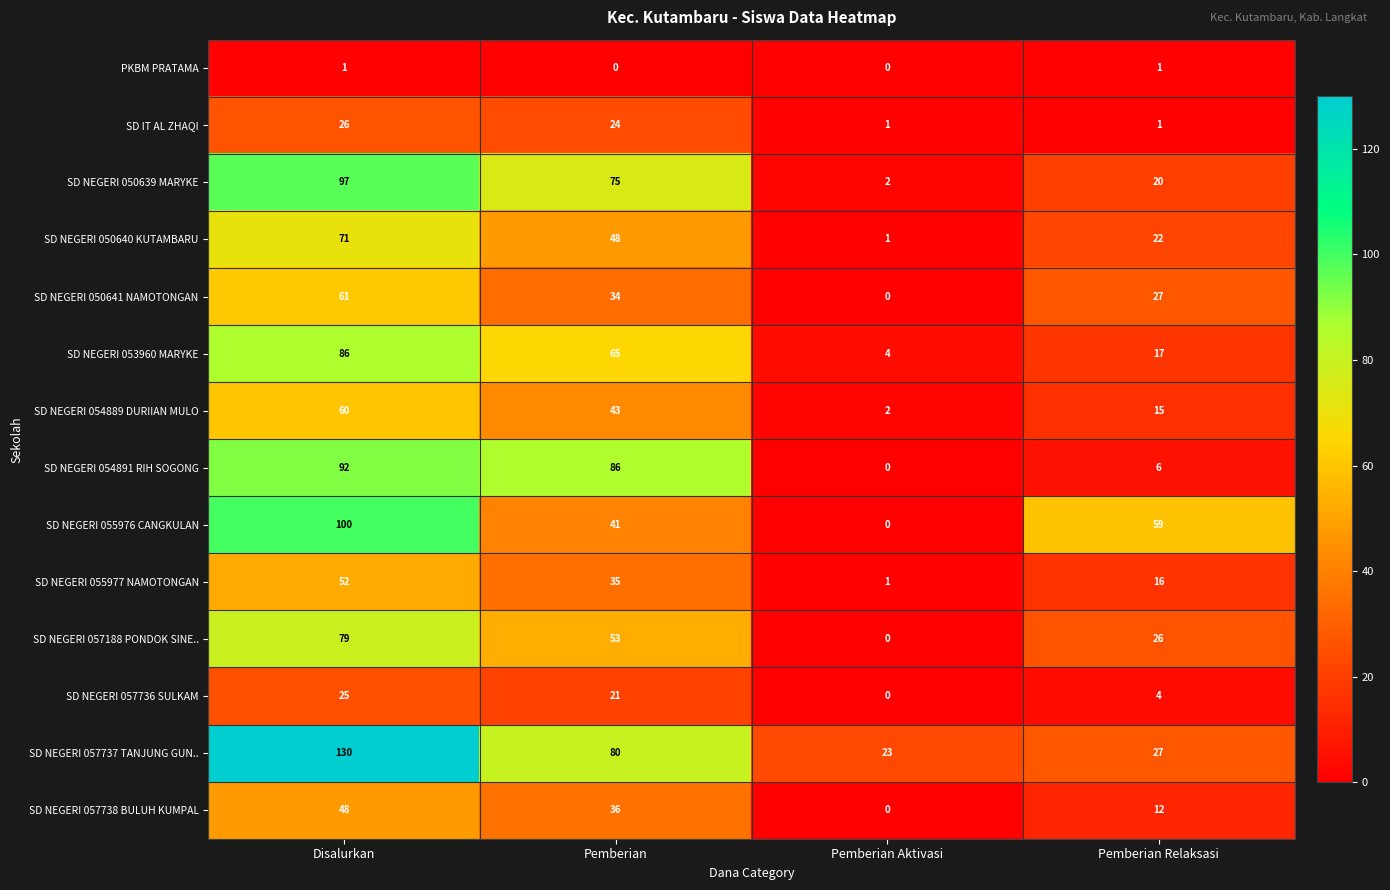

How many categories are shown in the chart?

4